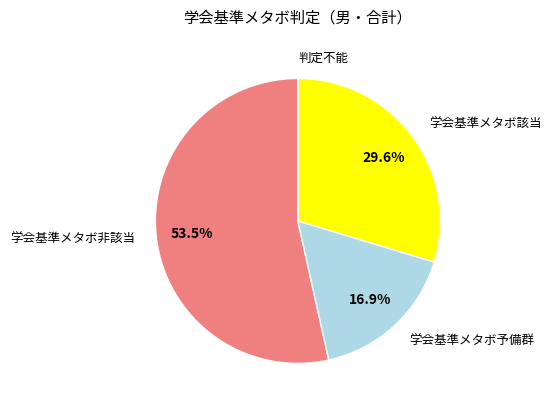

To the nearest percent, what is the average slice percentage?

25%